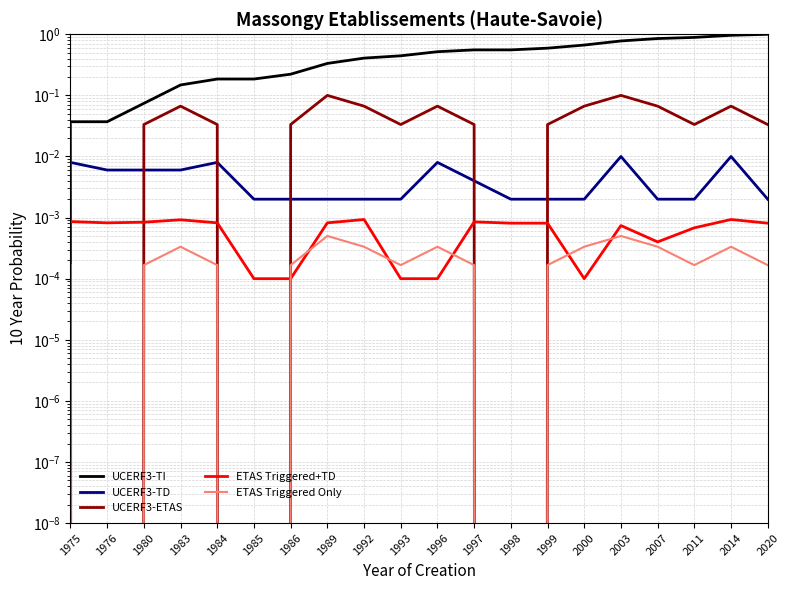

Reading left to right, list all the values displayed in this chart.

UCERF3-TI: 1975=0.0	1976=0.0	1980=0.1	1983=0.1	1984=0.2	1985=0.2	1986=0.2	1989=0.3	1992=0.4	1993=0.4	1996=0.5	1997=0.6	1998=0.6	1999=0.6	2000=0.7	2003=0.8	2007=0.9	2011=0.9	2014=1.0	2020=1.0
UCERF3-TD: 1975=0.0	1976=0.0	1980=0.0	1983=0.0	1984=0.0	1985=0.0	1986=0.0	1989=0.0	1992=0.0	1993=0.0	1996=0.0	1997=0.0	1998=0.0	1999=0.0	2000=0.0	2003=0.0	2007=0.0	2011=0.0	2014=0.0	2020=0.0
UCERF3-ETAS: 1975=0.0	1976=0.0	1980=0.0	1983=0.1	1984=0.0	1985=0.0	1986=0.0	1989=0.1	1992=0.1	1993=0.0	1996=0.1	1997=0.0	1998=0.0	1999=0.0	2000=0.1	2003=0.1	2007=0.1	2011=0.0	2014=0.1	2020=0.0
ETAS Triggered+TD: 1975=0.0	1976=0.0	1980=0.0	1983=0.0	1984=0.0	1985=0.0	1986=0.0	1989=0.0	1992=0.0	1993=0.0	1996=0.0	1997=0.0	1998=0.0	1999=0.0	2000=0.0	2003=0.0	2007=0.0	2011=0.0	2014=0.0	2020=0.0
ETAS Triggered Only: 1975=0.0	1976=0.0	1980=0.0	1983=0.0	1984=0.0	1985=0.0	1986=0.0	1989=0.0	1992=0.0	1993=0.0	1996=0.0	1997=0.0	1998=0.0	1999=0.0	2000=0.0	2003=0.0	2007=0.0	2011=0.0	2014=0.0	2020=0.0